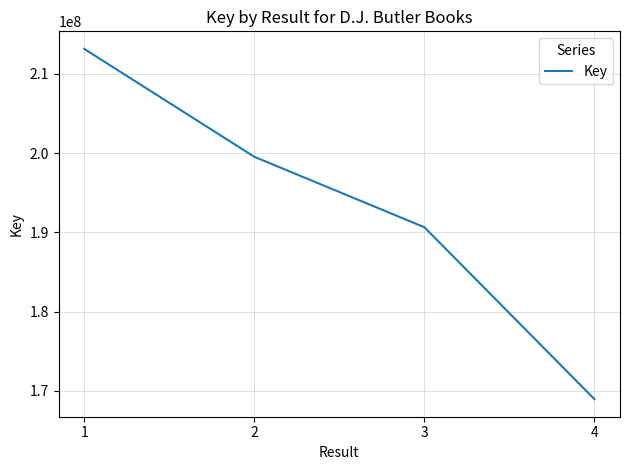

What is the minimum value shown in the chart?

168962848